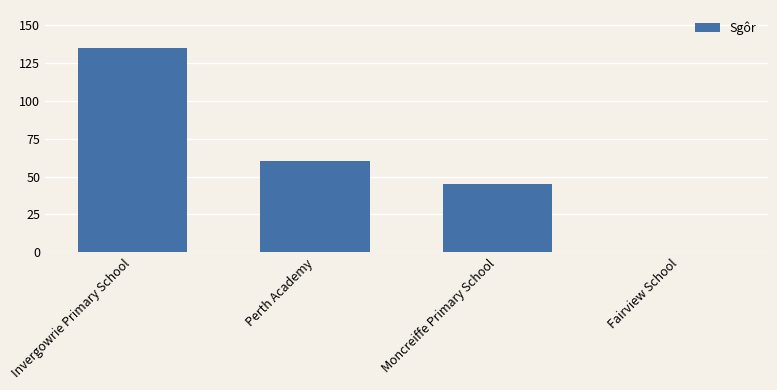

What value does the data have at Invergowrie Primary School?

135